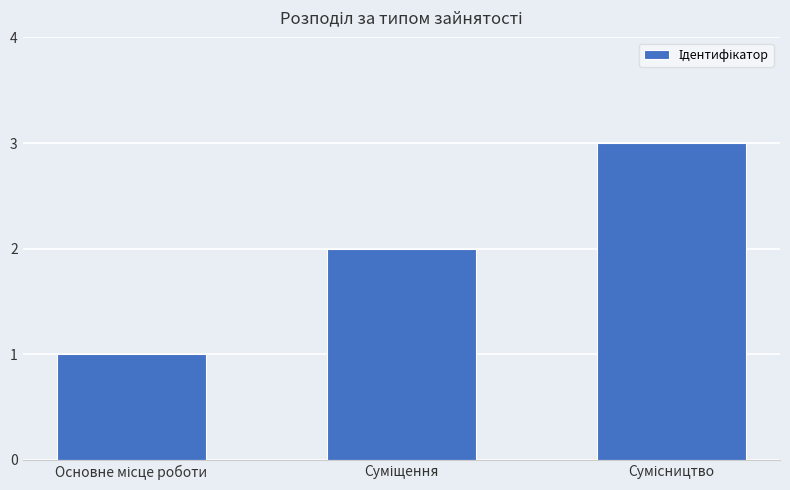

How many bars are there in total?

3